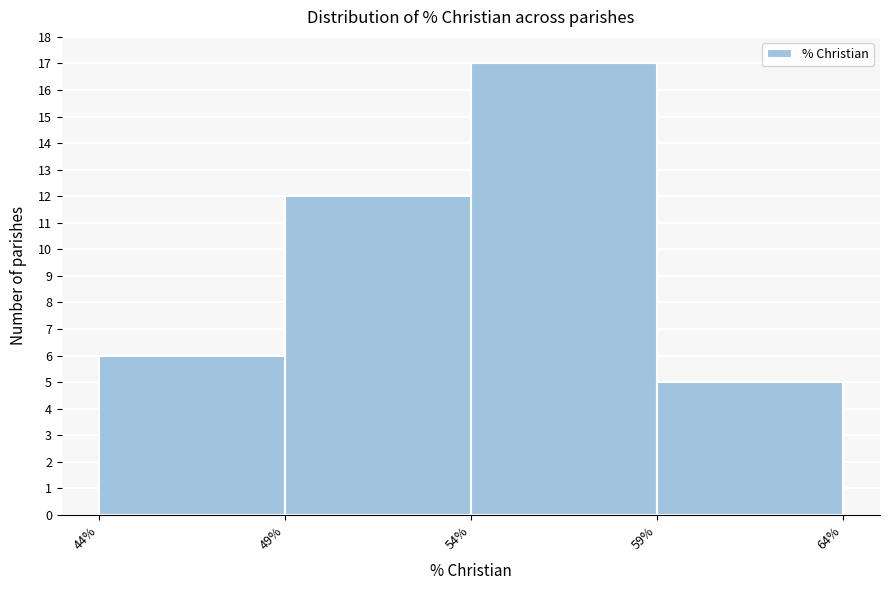

How tall is the bar that spans 59% to 64% on the x-axis? The values are not printed on the chart, so give them approximately, as read against the axis.

5